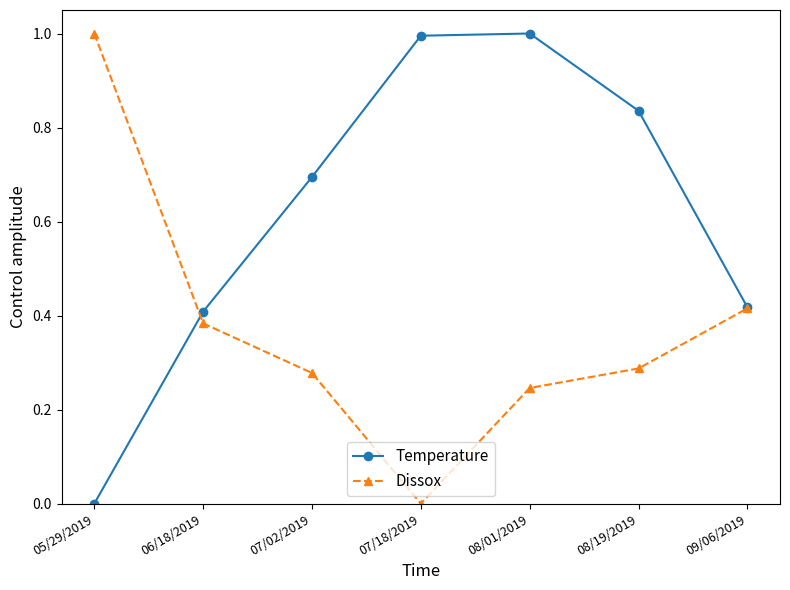

True or false: Temperature has more than 1 interior local peaks.

False